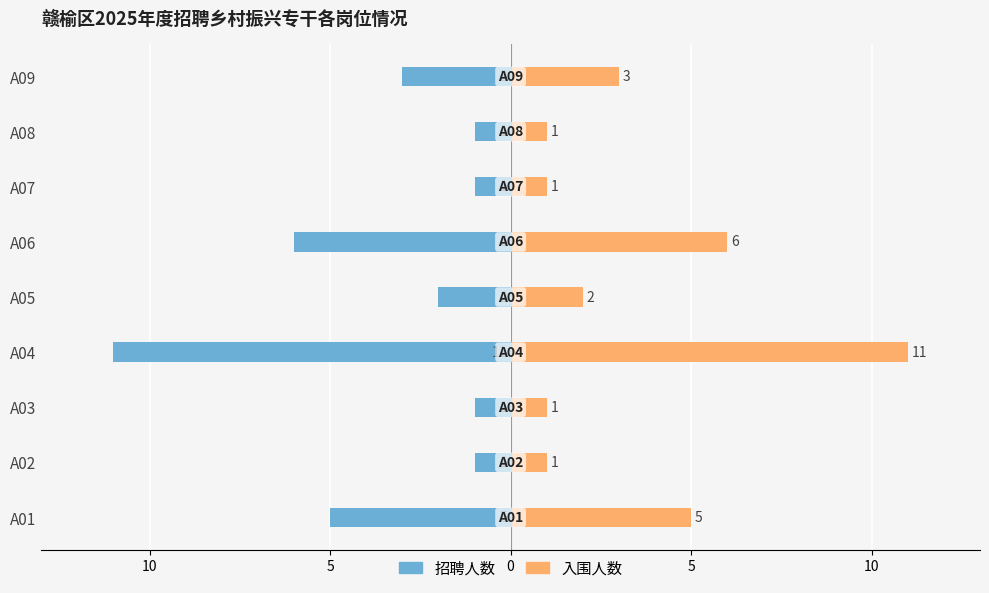

Which series has the largest range (max minus min)?

招聘人数